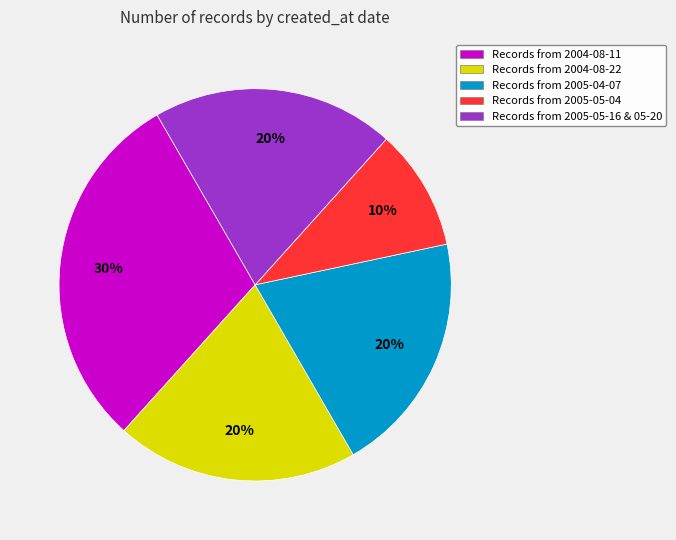

How many slices are in this pie chart?

5